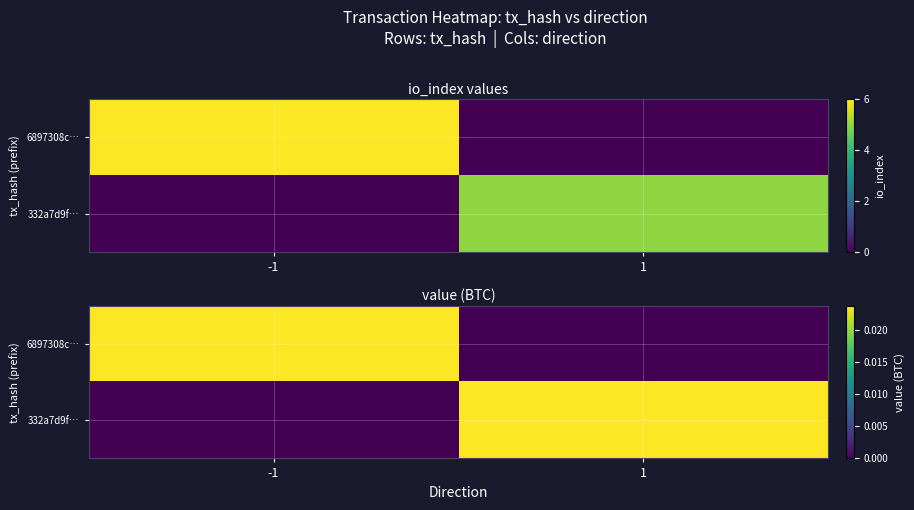

At how many categories does at least one series exceed 0?

2